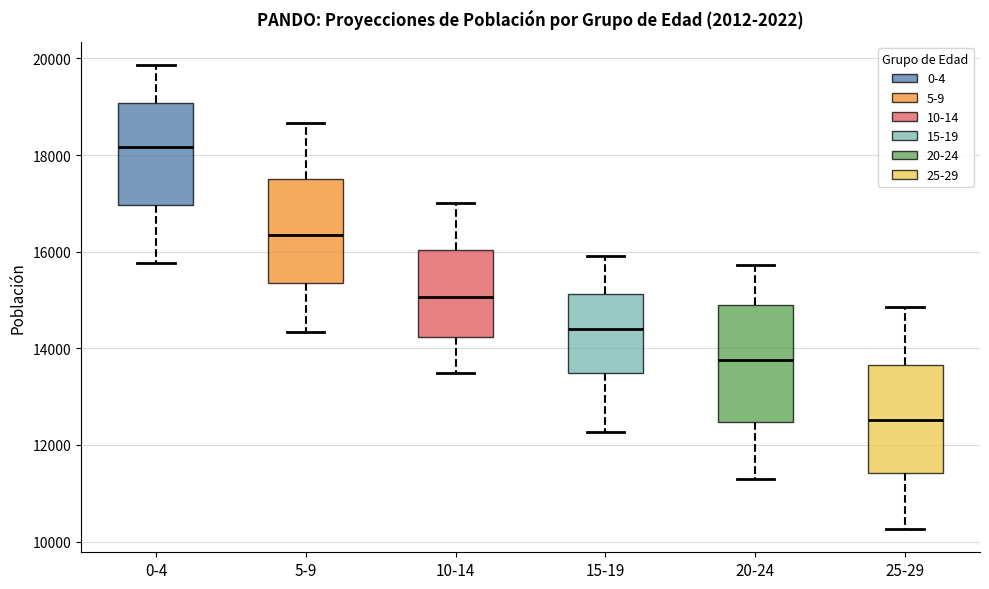

Reading left to right, transcribe this box plot: for each box, give where its median line is, the range the box spans, and where its two whiskers end, as read against the y-axis. The values are not printed on the chart, so give them approximately, as read against the axis.

0-4: median 18200, box 17000 to 19000, whiskers 15800 to 19800
5-9: median 16400, box 15400 to 17600, whiskers 14400 to 18600
10-14: median 15000, box 14200 to 16000, whiskers 13400 to 17000
15-19: median 14400, box 13400 to 15200, whiskers 12200 to 16000
20-24: median 13800, box 12400 to 14800, whiskers 11200 to 15800
25-29: median 12600, box 11400 to 13600, whiskers 10200 to 14800